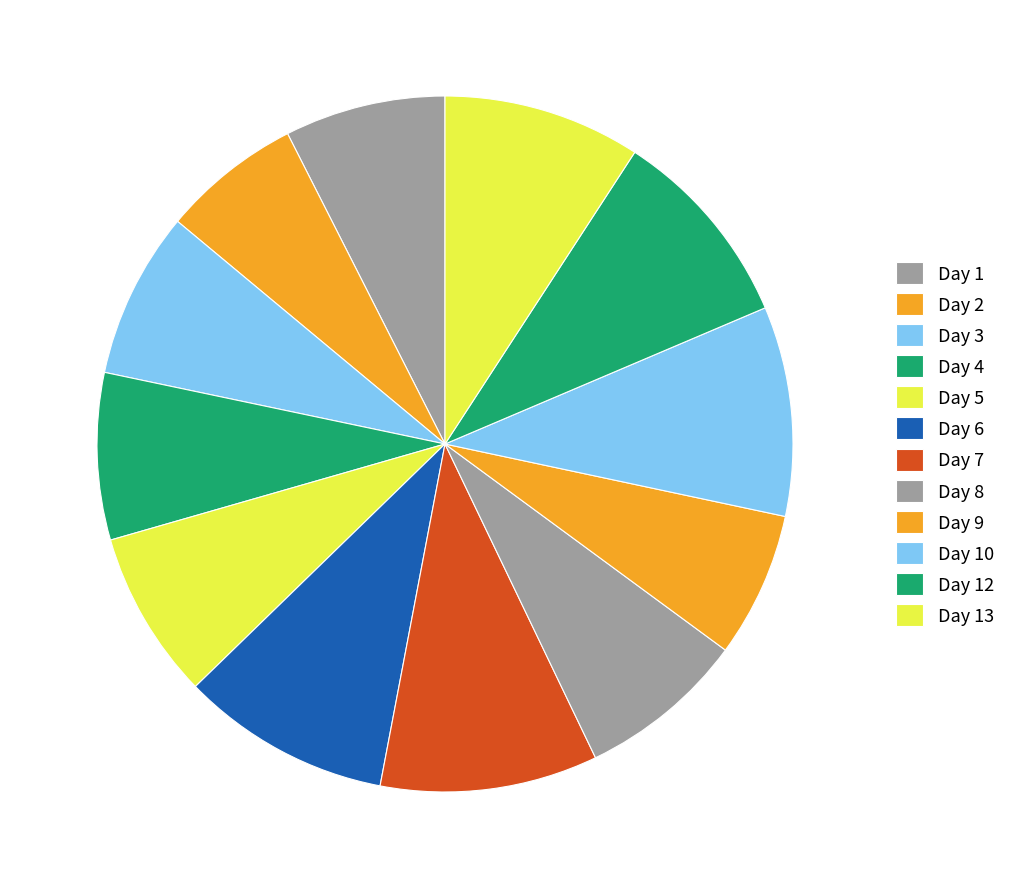

To the nearest percent, what percentage of the pie is Day 3?

8%